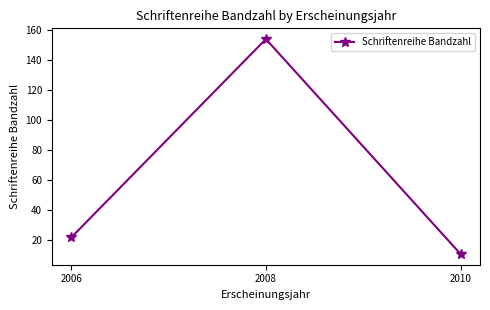

Approximately how many times larger is the value at 2006 compared to 2010?

2.0